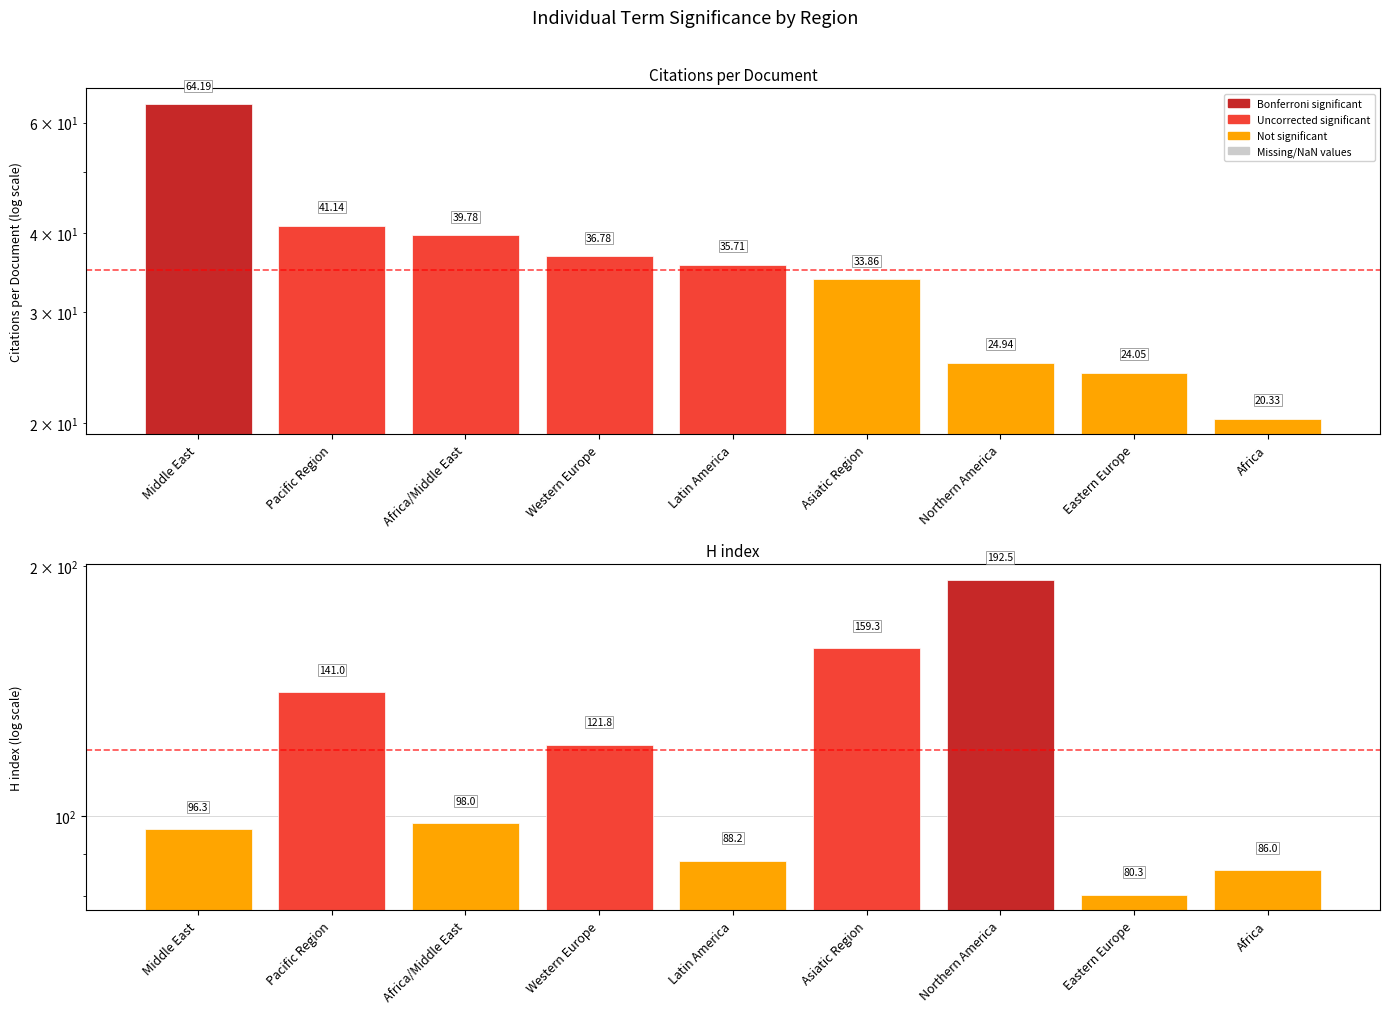

Does the chart contain any negative values?

No